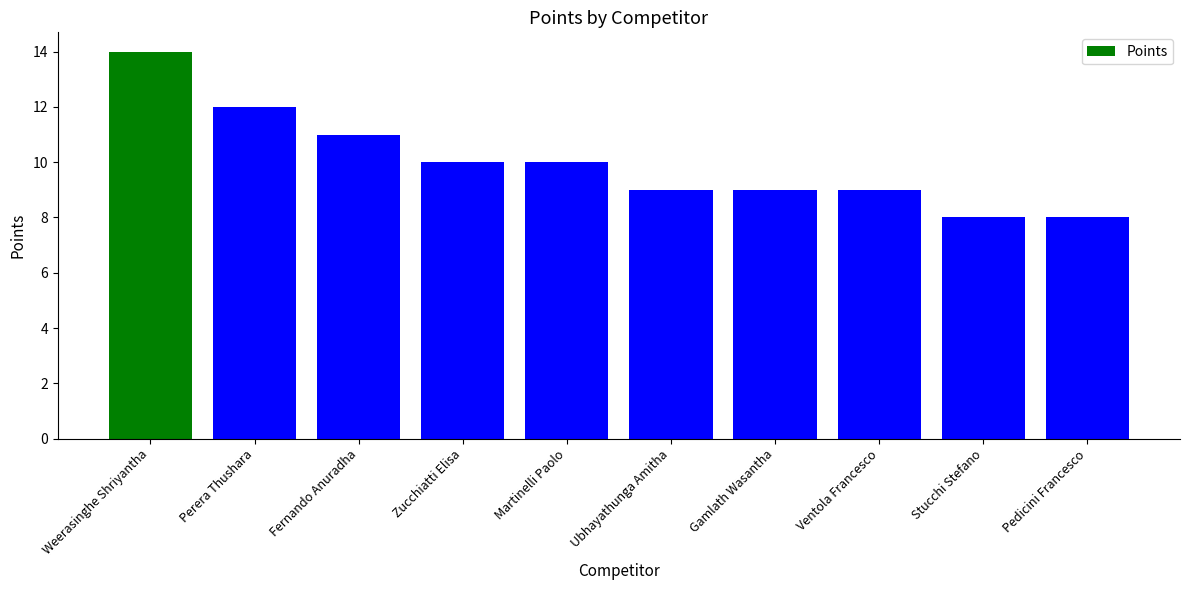

What position from the right is Martinelli Paolo?

6